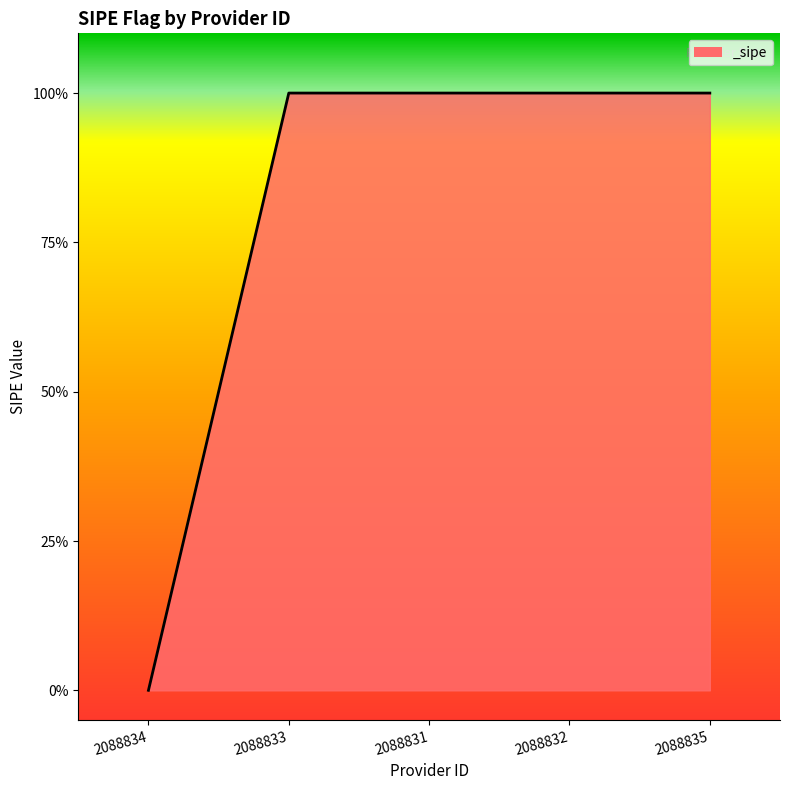

What position from the left is 2088835?

5